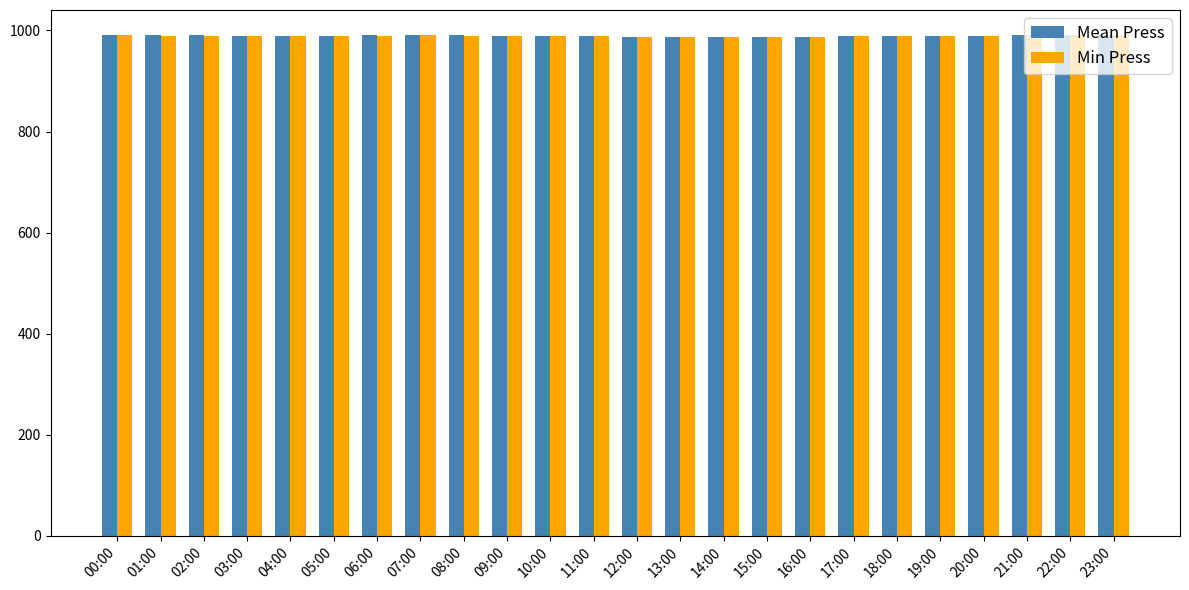

What is the maximum value shown in the chart?

991.0